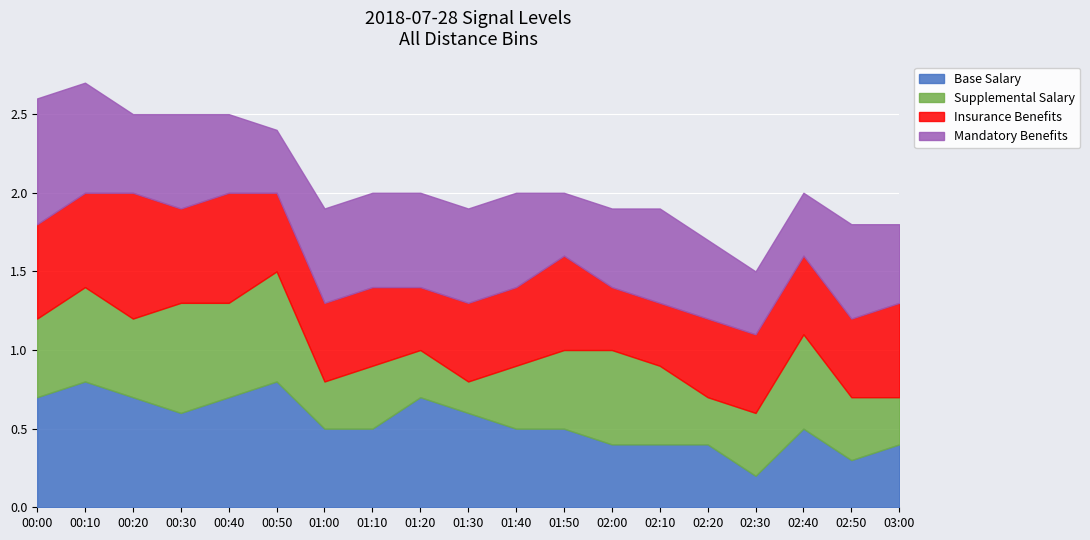

The Insurance Benefits series shows 0.5 at 00:40. True or false?

False